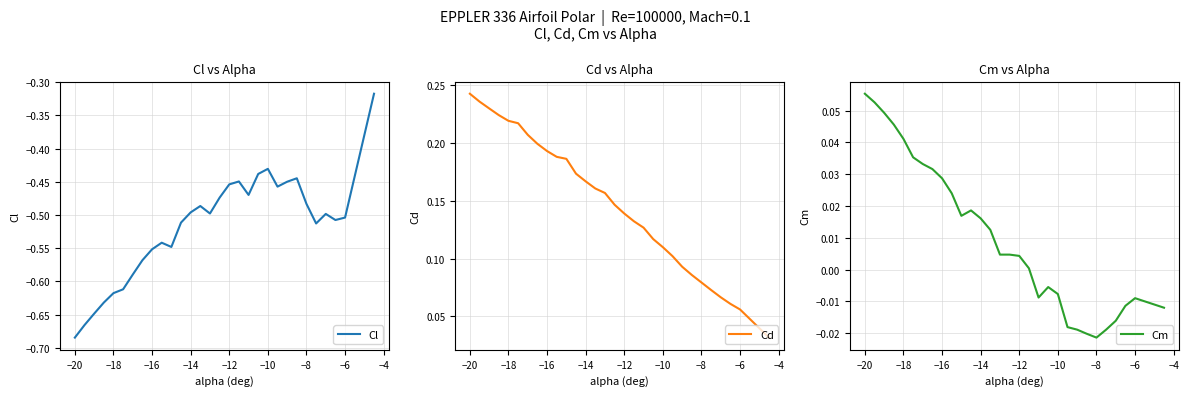

The Cl series shows -0.2 at −10. True or false?

False